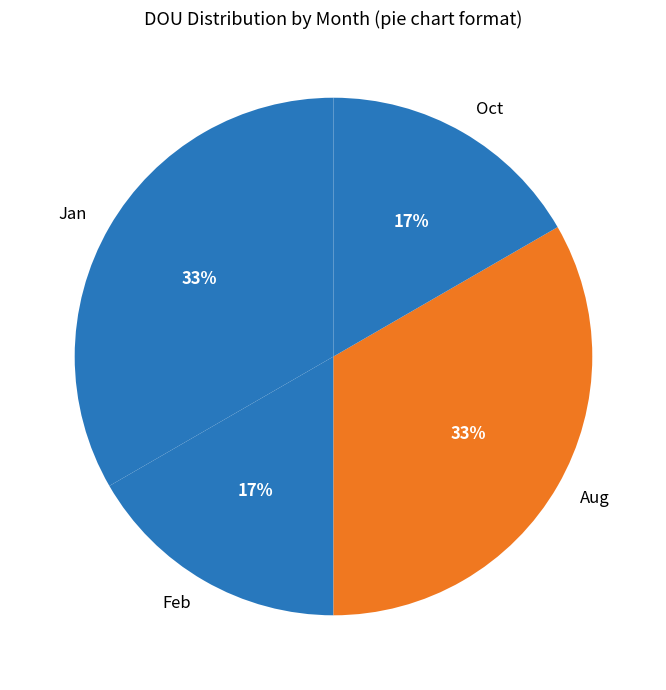

Is it true that Feb is 17% of the pie?

True